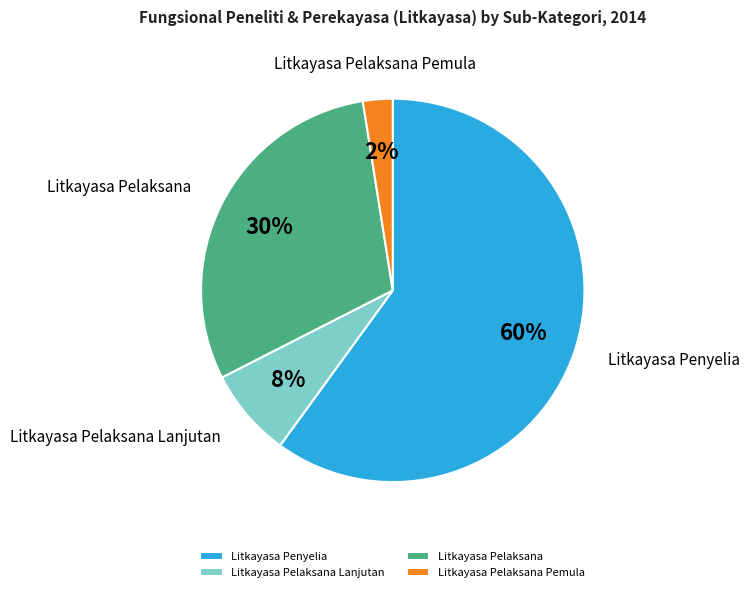

Which has a higher value, Litkayasa Pelaksana or Litkayasa Pelaksana Pemula?

Litkayasa Pelaksana